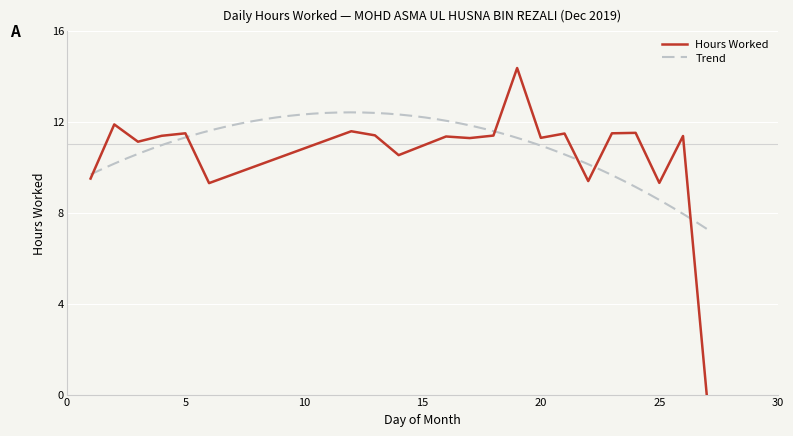

Reading left to right, extract all data points from this chart.

1=9.5	2=11.9	3=11.1	4=11.4	5=11.5	6=9.3	12=11.6	13=11.4	14=10.5	16=11.3	17=11.3	18=11.4	19=14.4	20=11.3	21=11.5	22=9.4	23=11.5	24=11.5	25=9.3	26=11.4	27=0.0